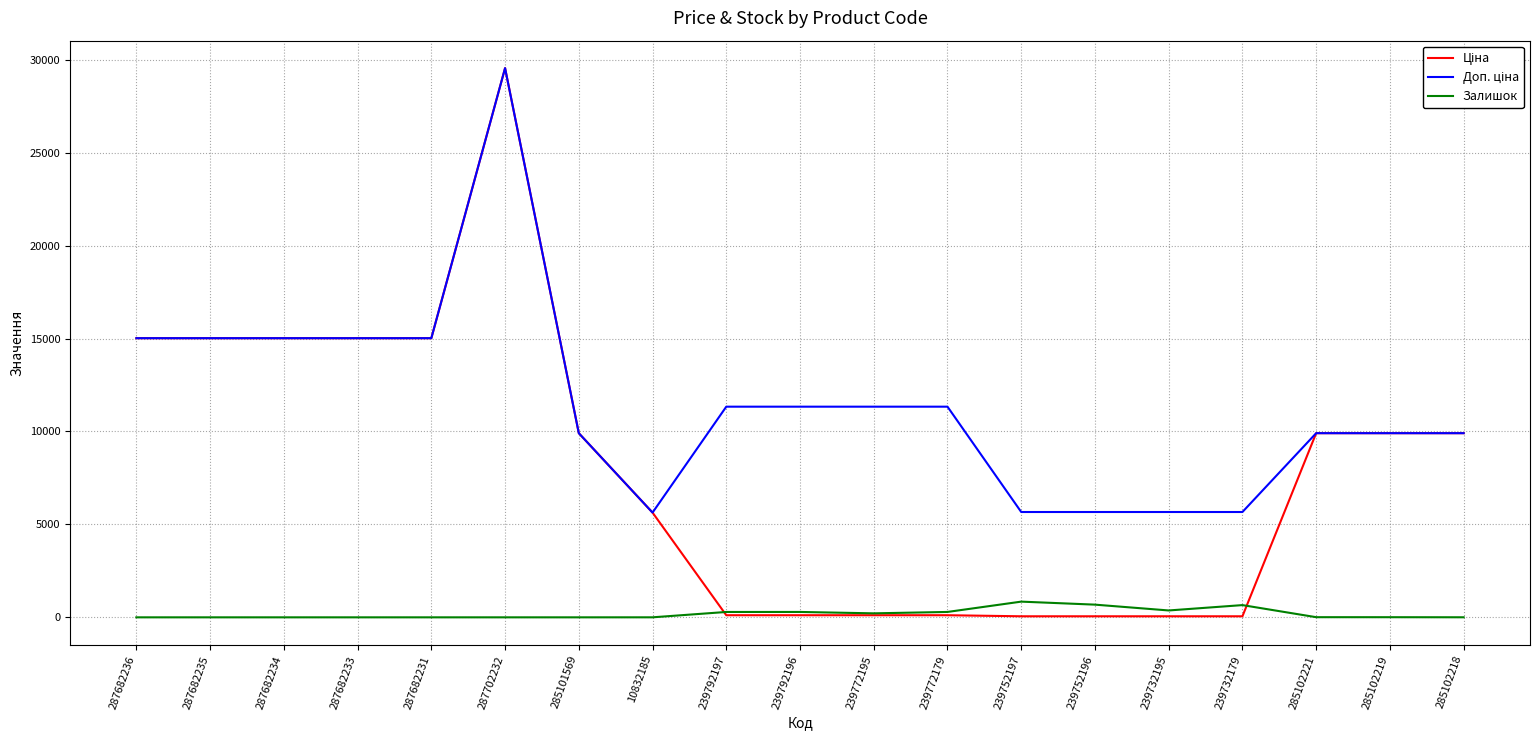

Which label corresponds to the largest value in the chart?

287702232